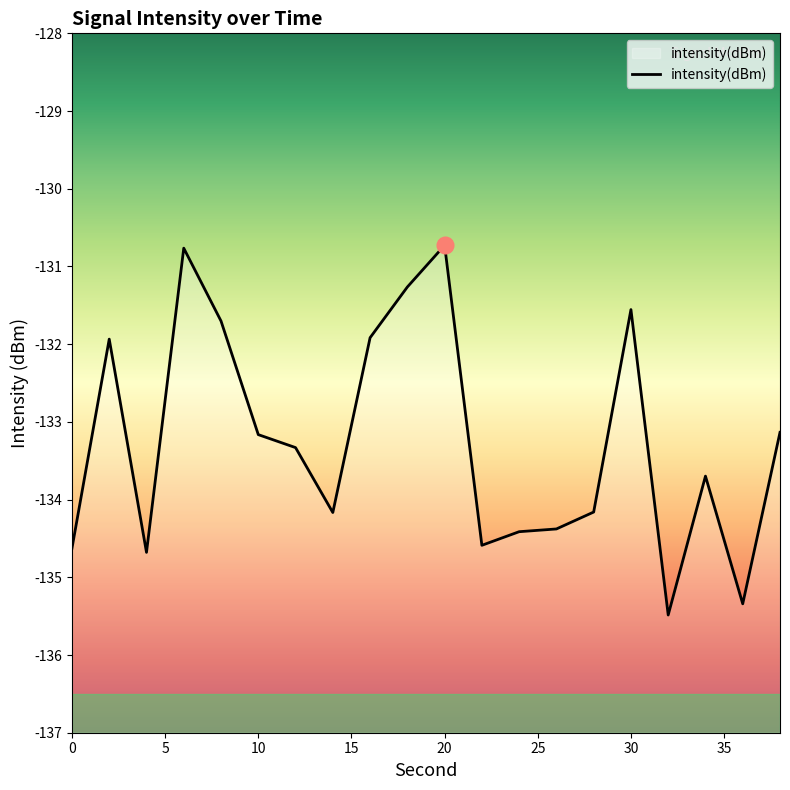

What is the sum of all values?

-2665.0